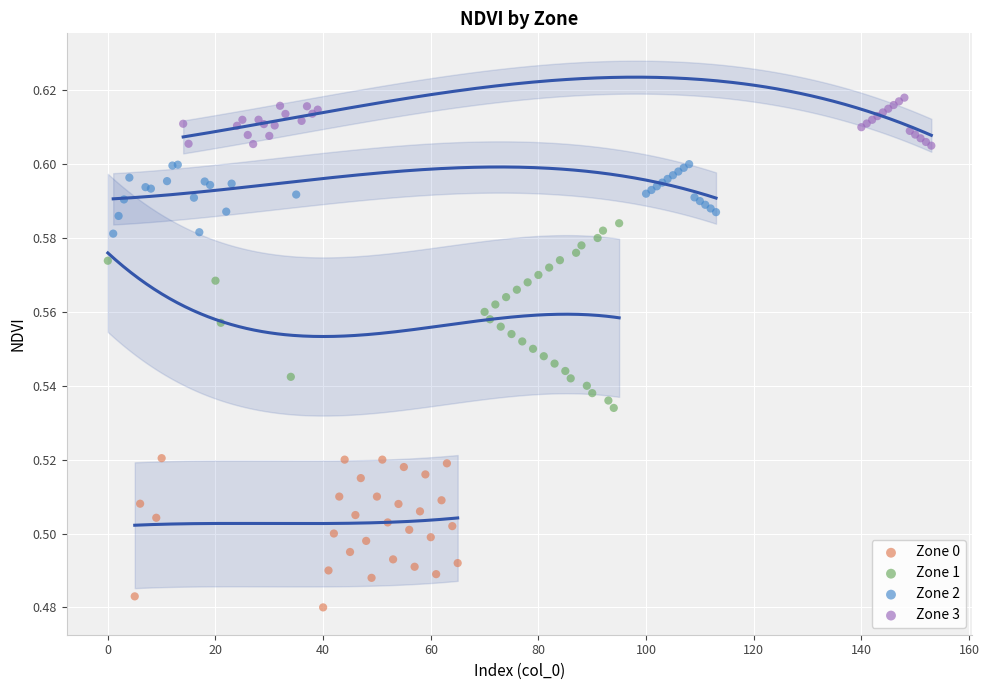

Which series has the widest spread of Y values?

Zone 1